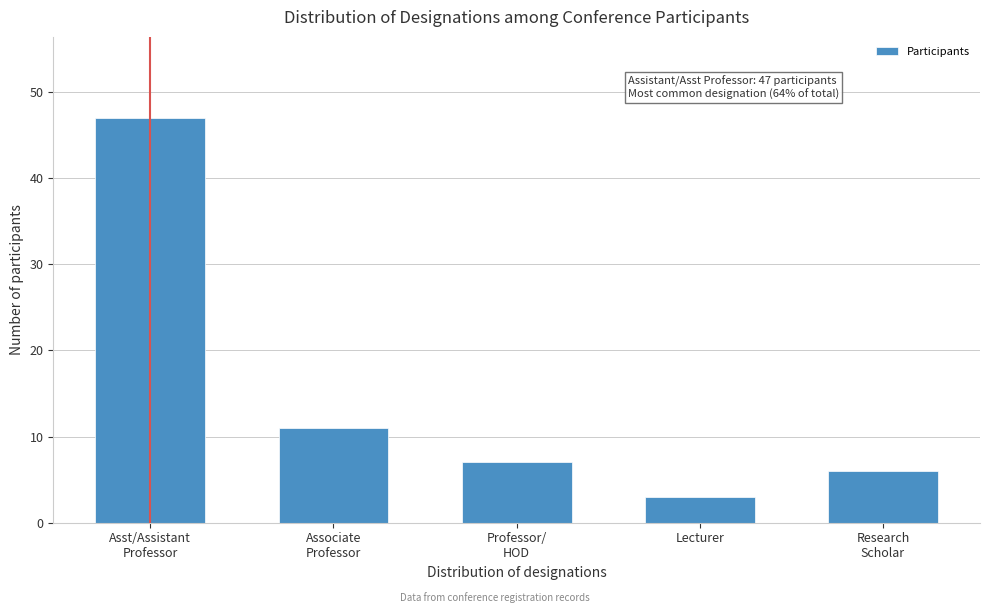

Reading left to right, extract all data points from this chart.

47	11	7	3	6